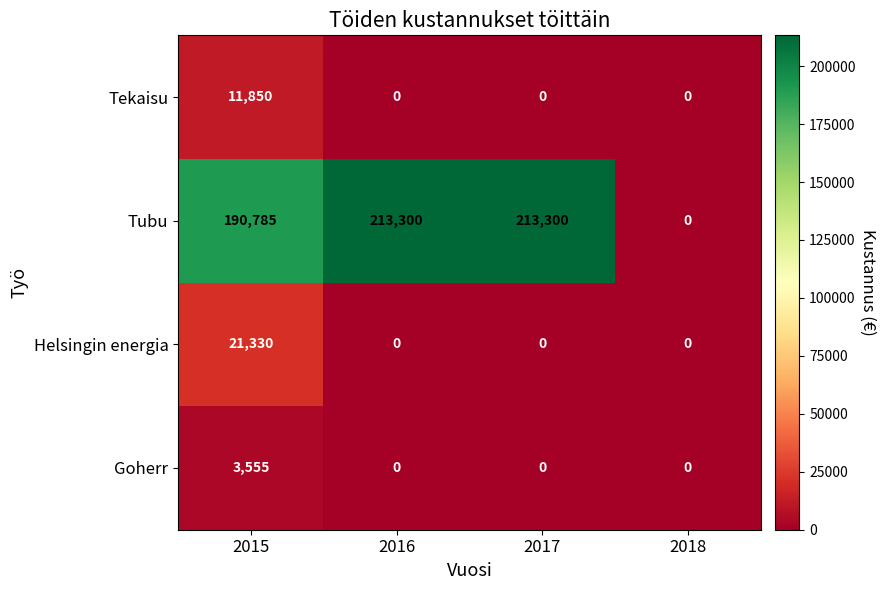

Count the Tekaisu values in the range 0 to 11850.

4